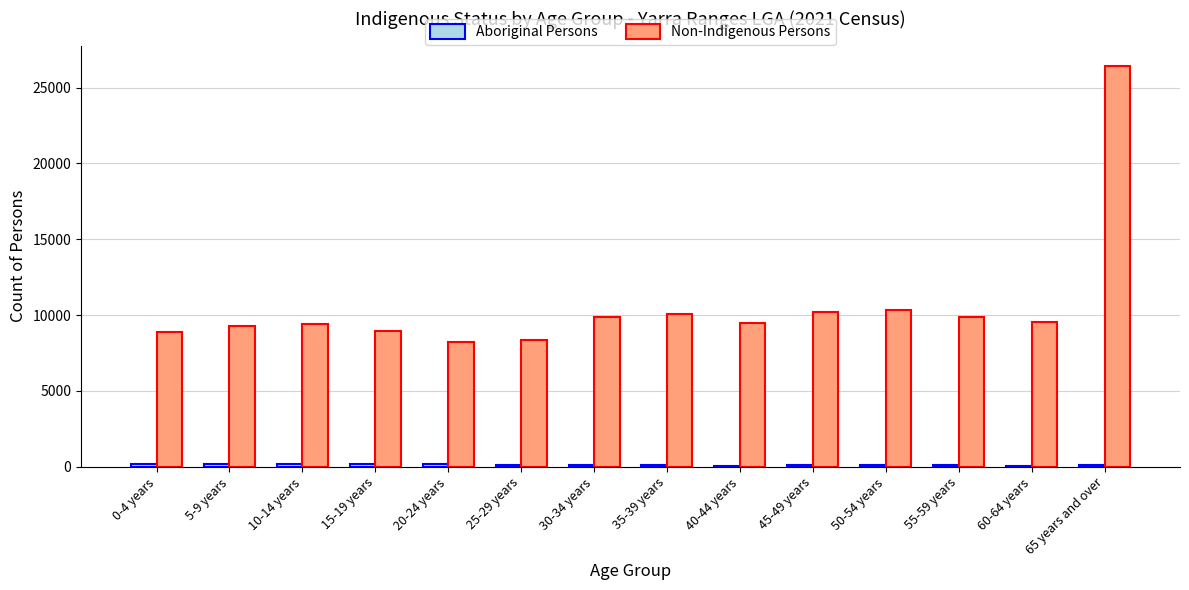

Which category has the highest value across all series?

65 years and over